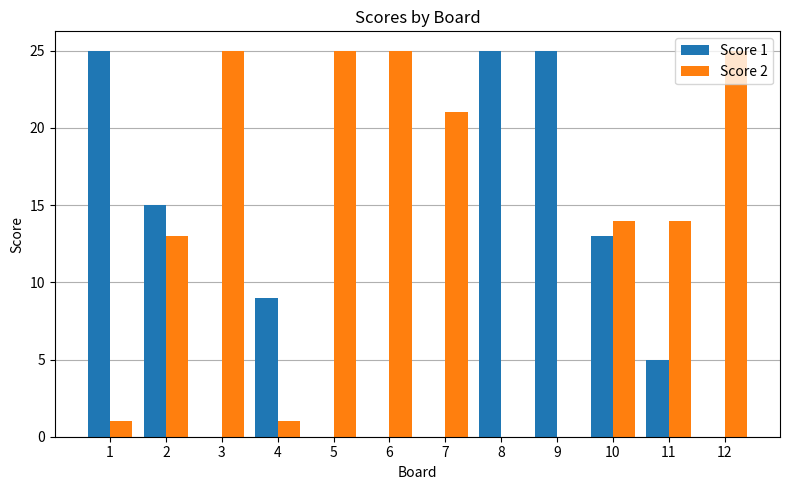

Which series has the largest total across all categories?

Score 2